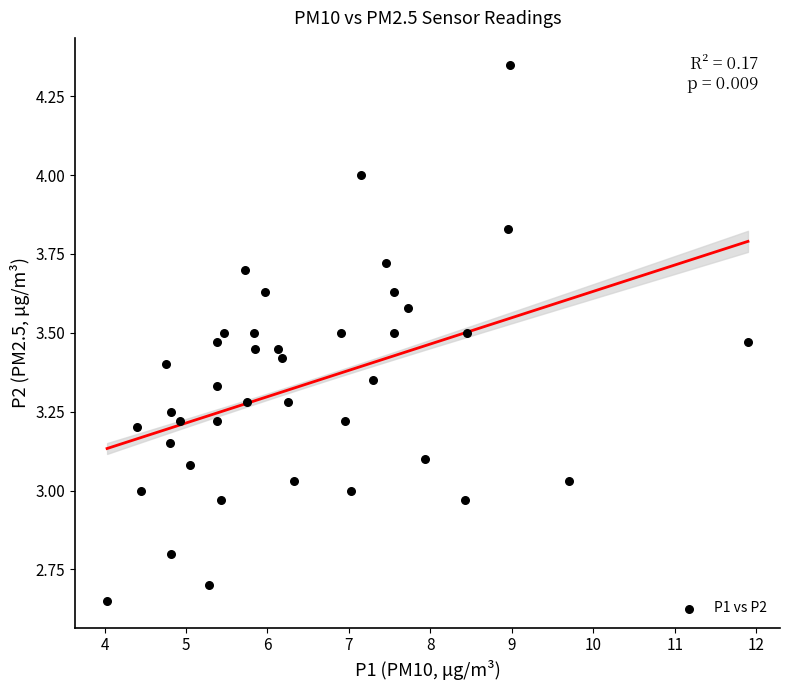

What is the range of Y values (max minus min)?

1.7